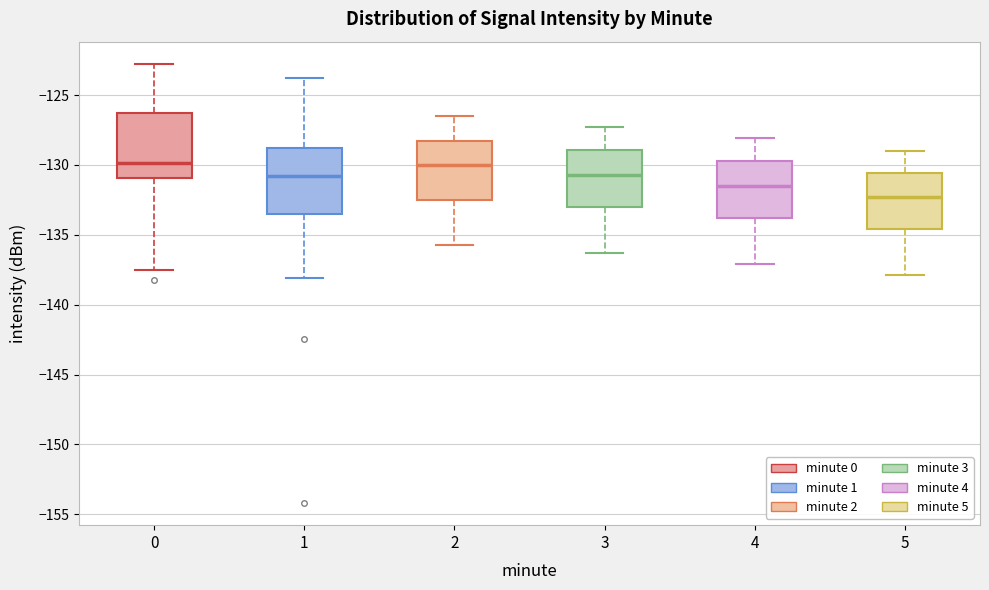

Reading left to right, transcribe this box plot: for each box, give where its median line is, the range the box spans, and where its two whiskers end, as read against the y-axis. The values are not printed on the chart, so give them approximately, as read against the axis.

0: median -130.0, box -131.0 to -126.5, whiskers -137.5 to -122.5
1: median -131.0, box -133.5 to -128.5, whiskers -138.0 to -124.0
2: median -130.0, box -132.5 to -128.5, whiskers -135.5 to -126.5
3: median -130.5, box -133.0 to -129.0, whiskers -136.5 to -127.5
4: median -131.5, box -134.0 to -129.5, whiskers -137.0 to -128.0
5: median -132.5, box -134.5 to -130.5, whiskers -138.0 to -129.0